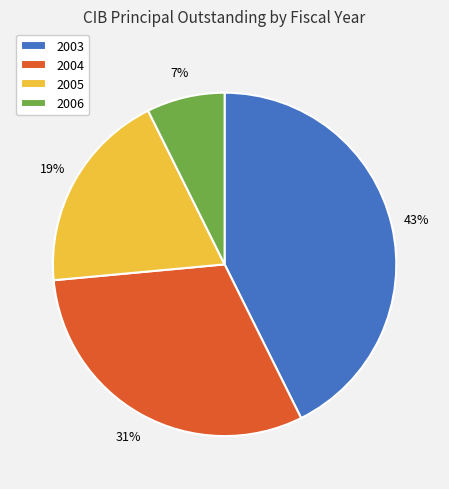

Rank the categories by value from lowest to highest.

2006, 2005, 2004, 2003